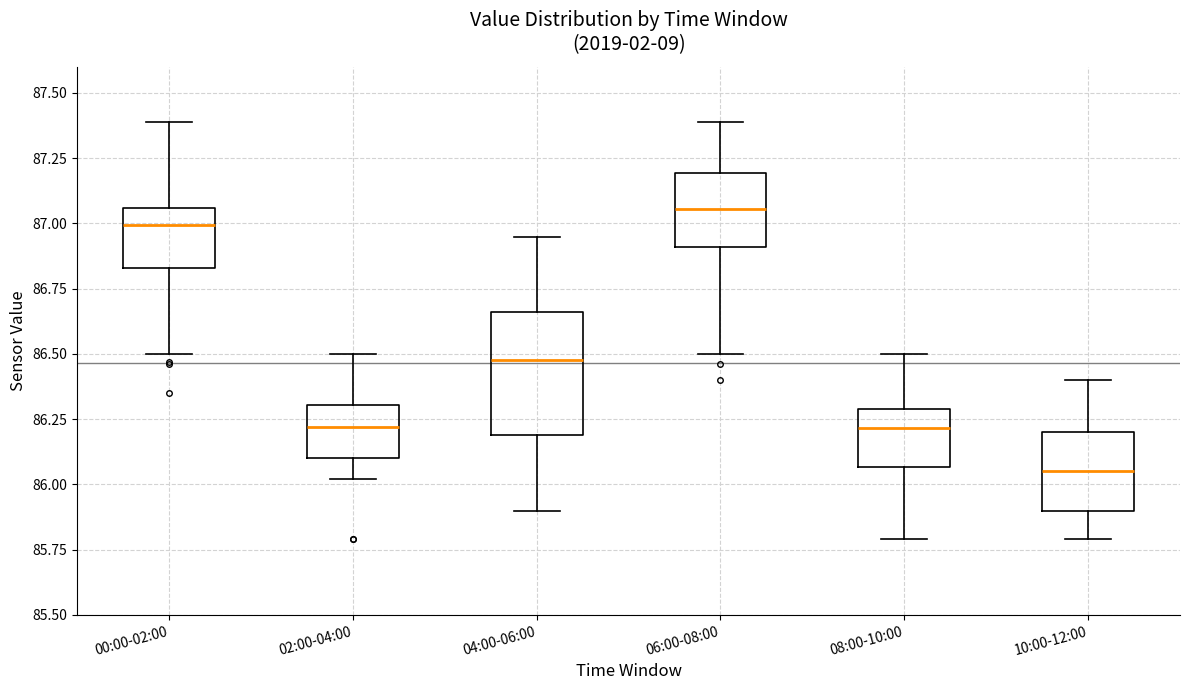

Which box has the highest median line?

06:00-08:00